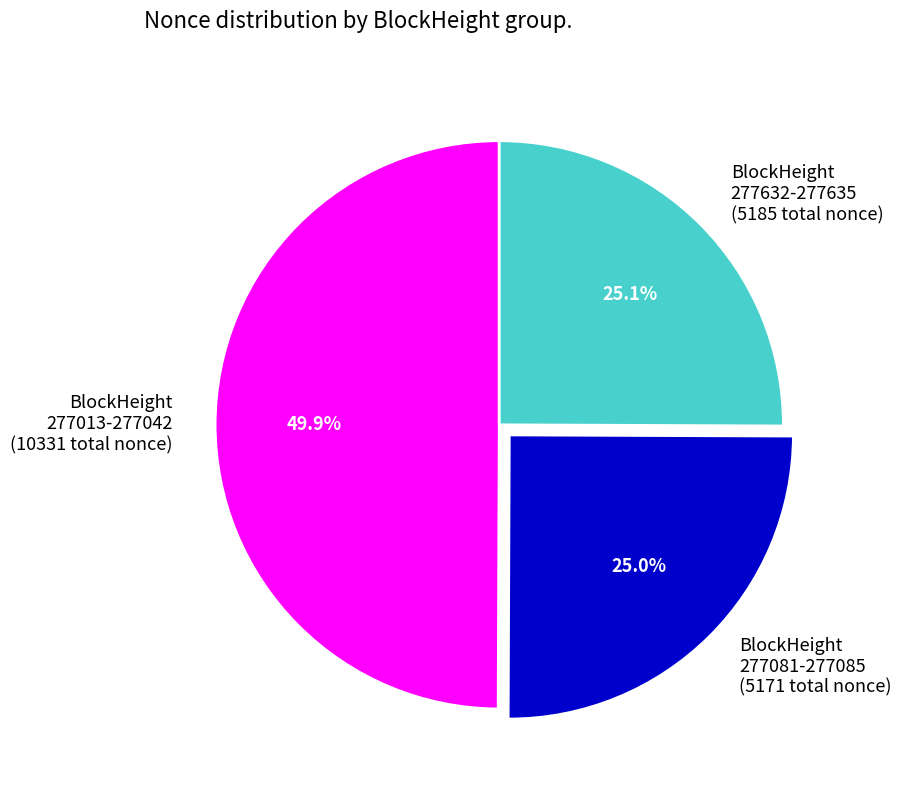

Between BlockHeight 277013-277042 and BlockHeight 277081-277085, which is larger?

BlockHeight 277013-277042